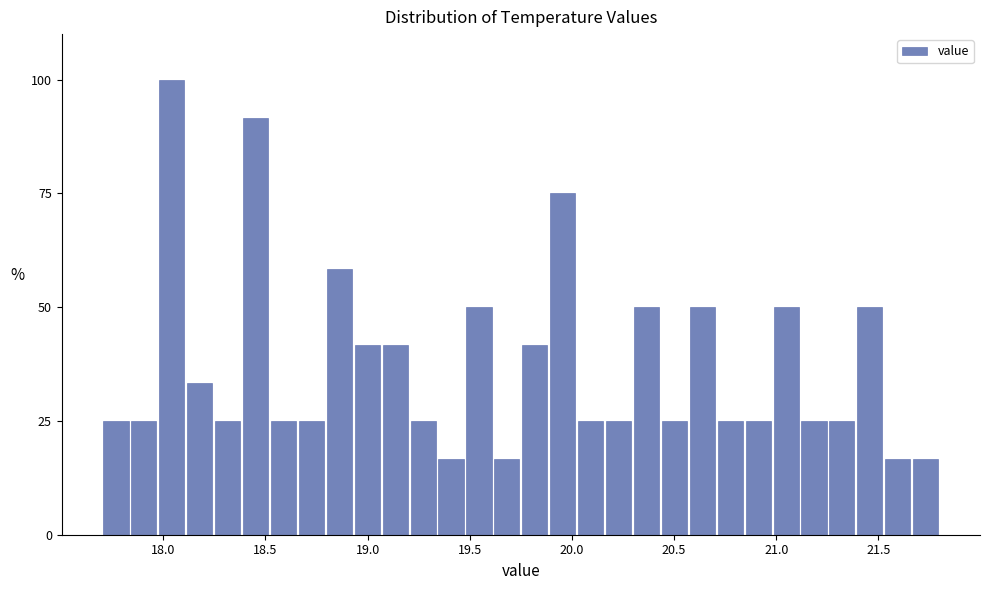

Read against the x-axis, roughly where is the centre of the tallest bar?

18.05